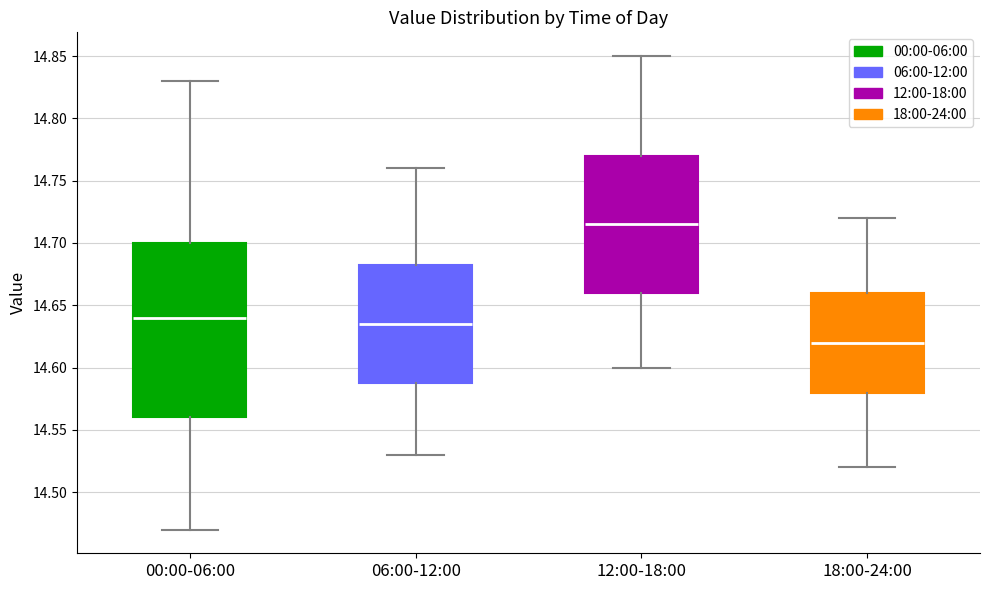

Reading left to right, read every box against the y-axis: the position of its median line, the range the box covers, and the ends of its whiskers. The values are not printed on the chart, so give them approximately, as read against the axis.

00:00-06:00: median 14.640, box 14.560 to 14.700, whiskers 14.470 to 14.830
06:00-12:00: median 14.635, box 14.590 to 14.685, whiskers 14.530 to 14.760
12:00-18:00: median 14.715, box 14.660 to 14.770, whiskers 14.600 to 14.850
18:00-24:00: median 14.620, box 14.580 to 14.660, whiskers 14.520 to 14.720